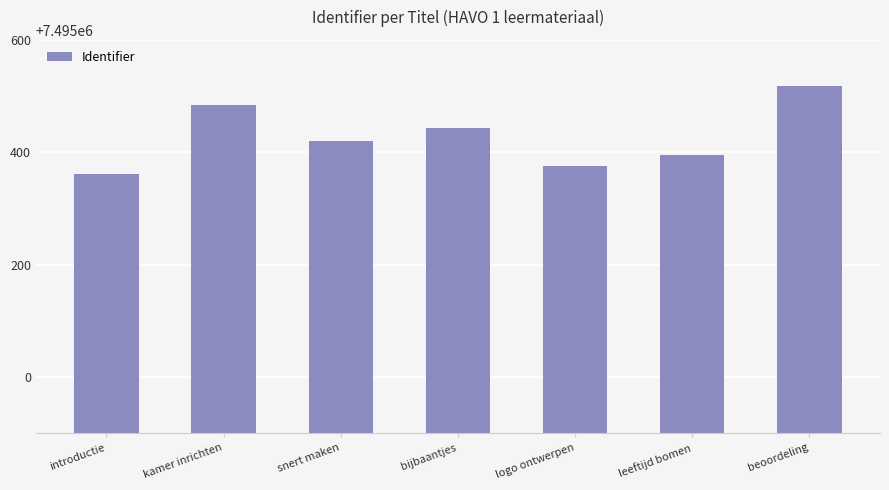

What is the average value?

7495429